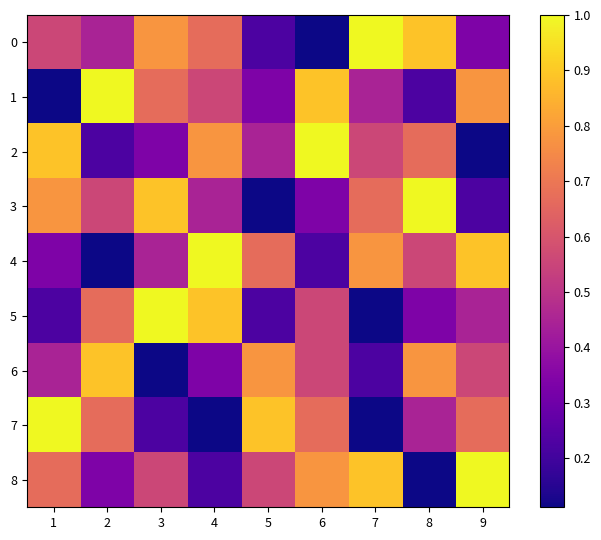

What is the maximum value shown in the chart?

1.0